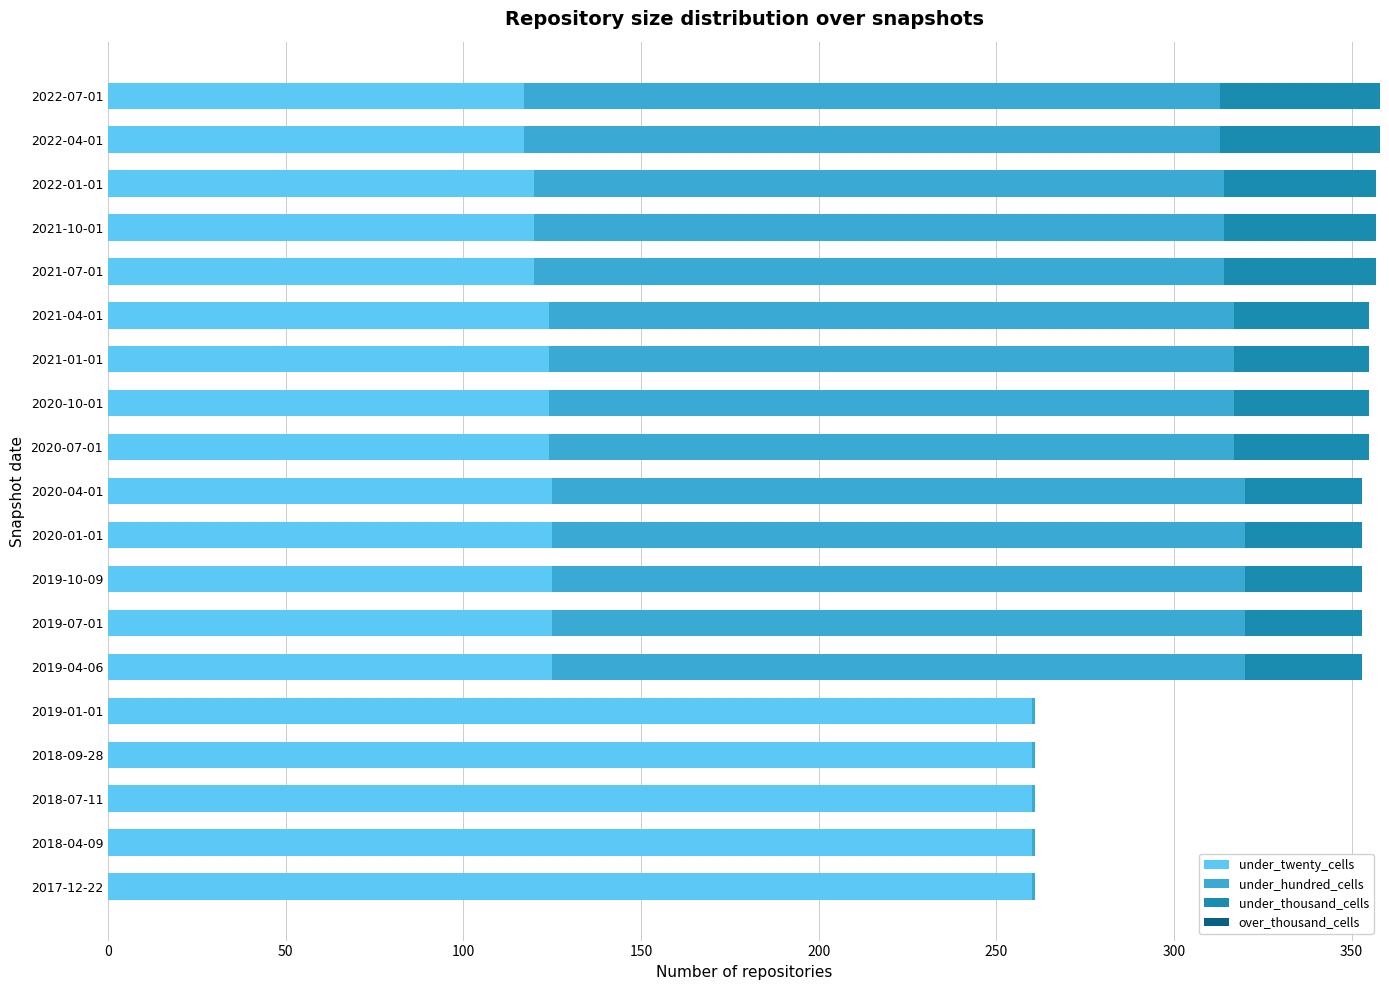

The value of under_twenty_cells at 2022-07-01 is 117. True or false?

True